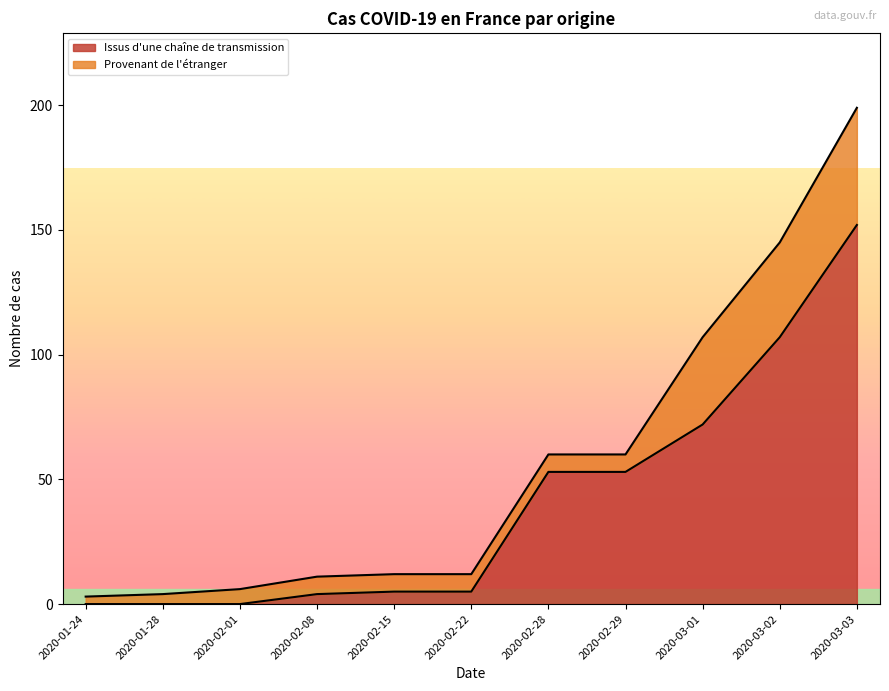

How many values exceed 5?

5